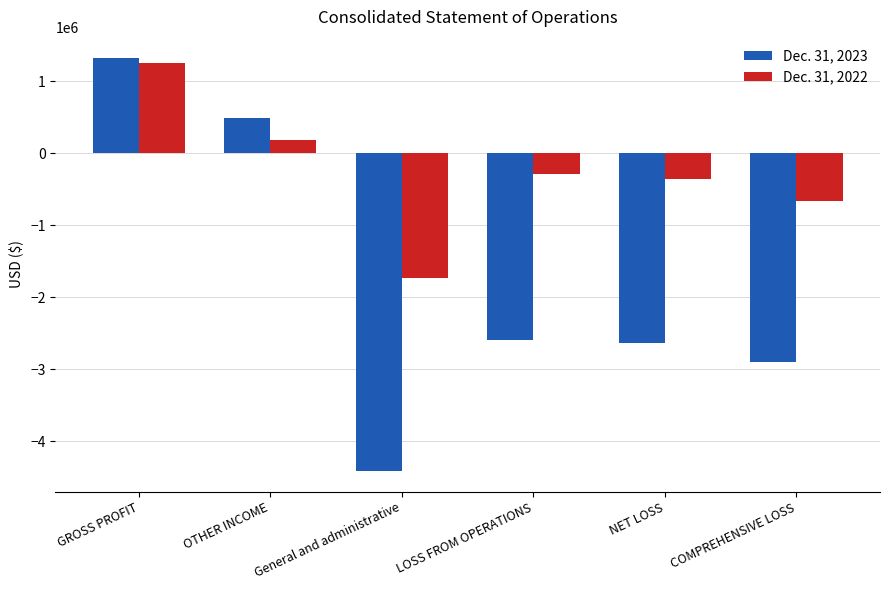

Does the chart contain stacked bars?

No